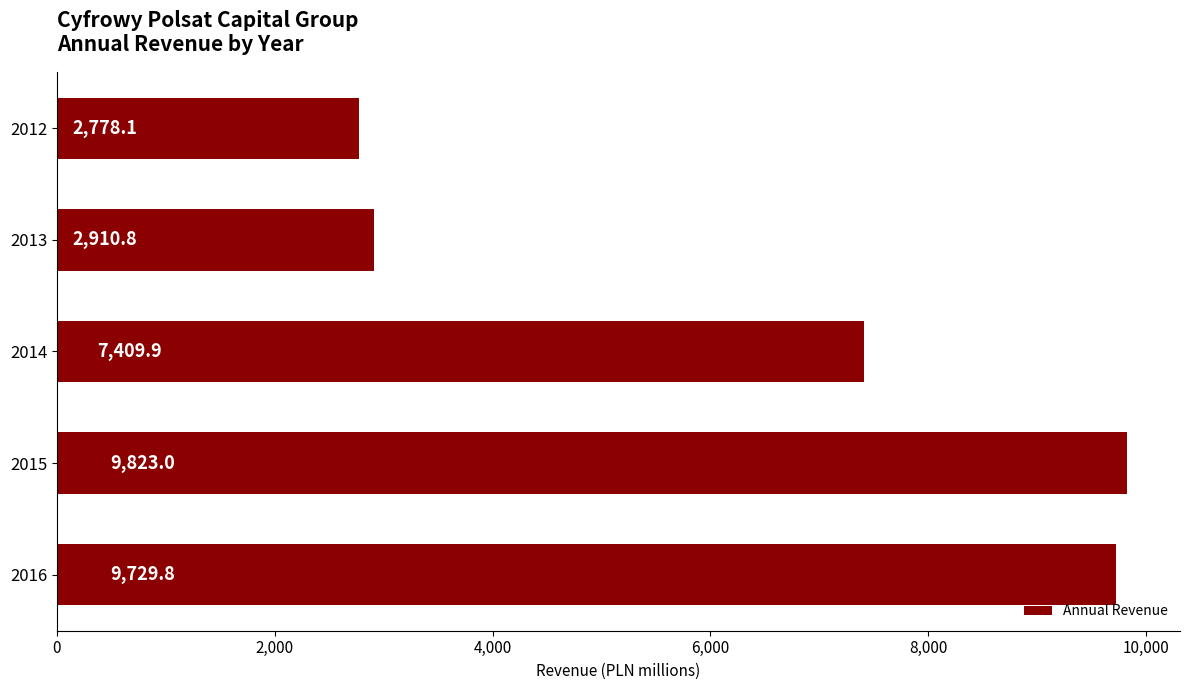

True or false: the data shows 6095.5 at 2016.

False